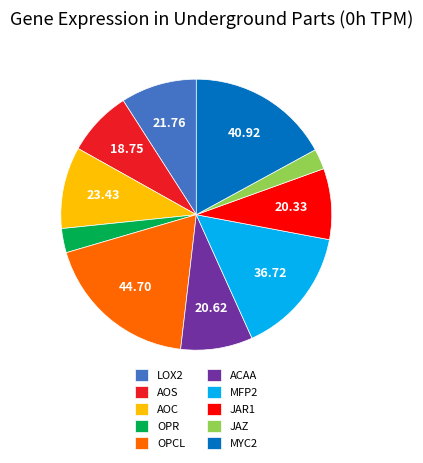

Is ACAA the majority of the pie?

No